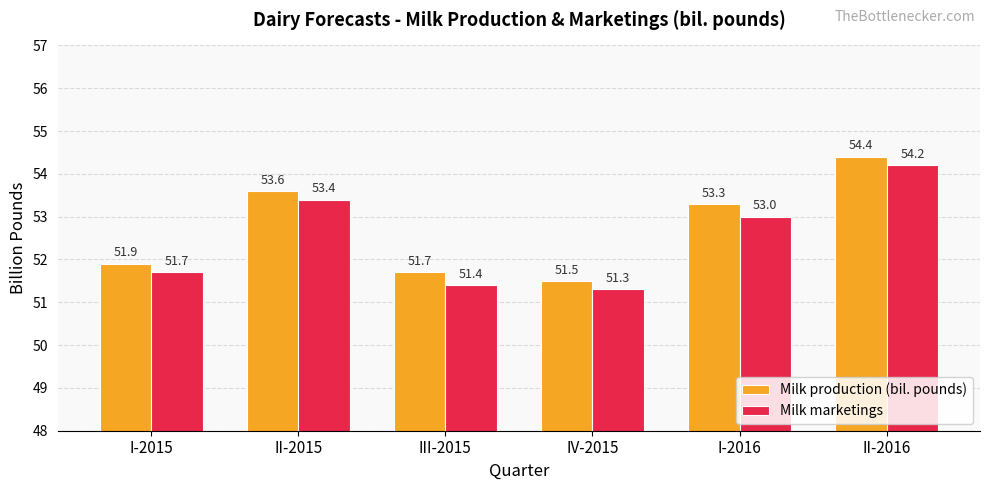

The value of Milk marketings at I-2015 is 21.0. True or false?

False